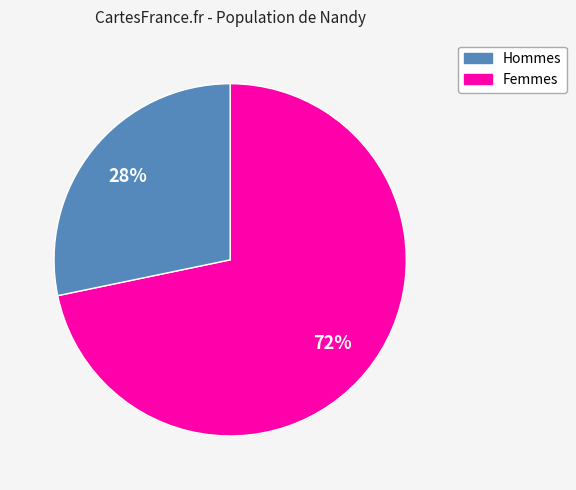

Does any single category account for the majority?

Yes